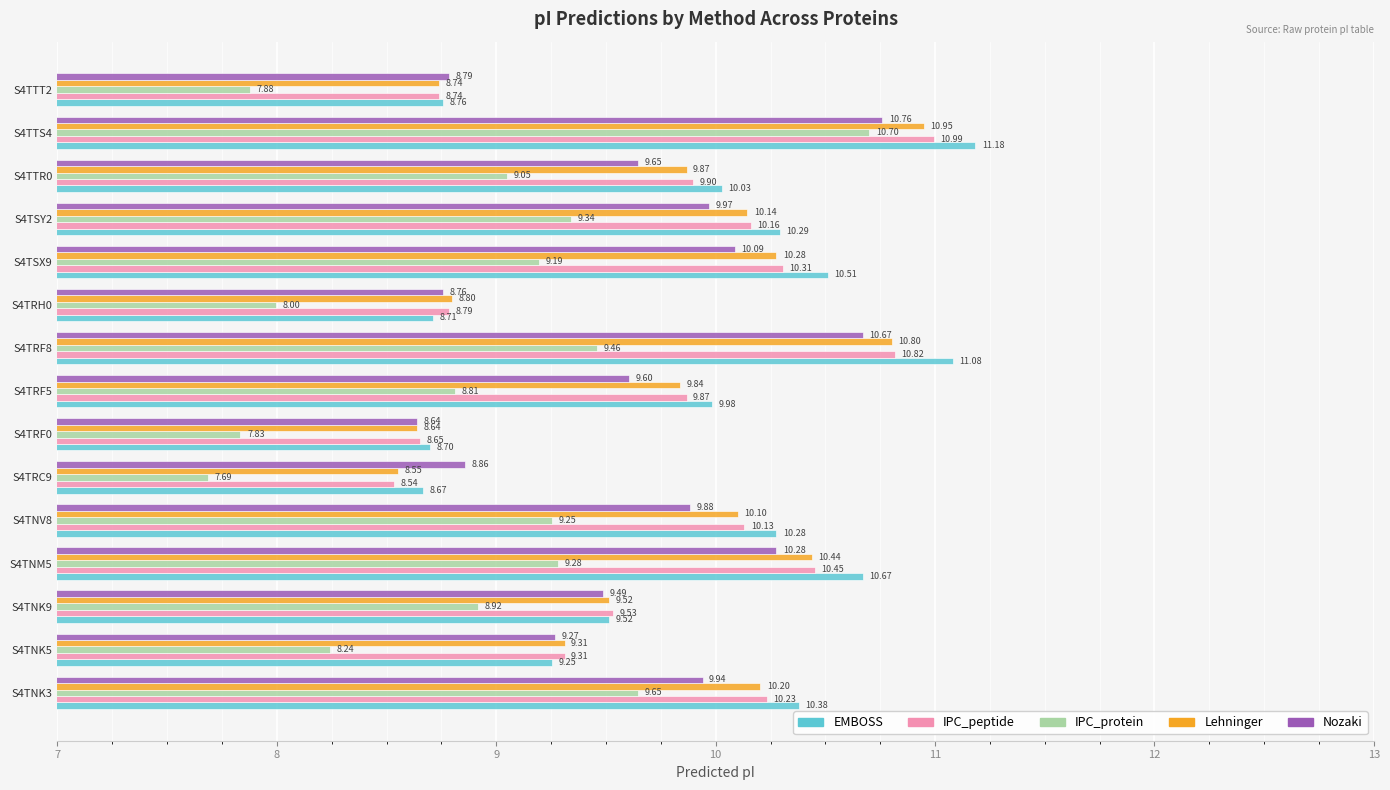

At which category is the sum across all series the highest?

S4TTS4